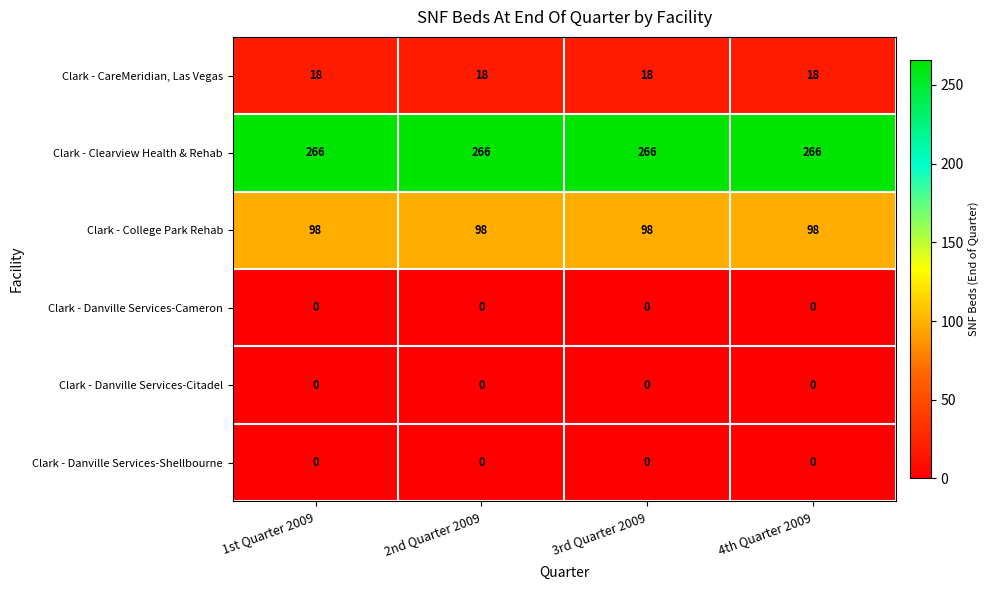

What is the maximum value for Clark - Clearview Health & Rehab?

266